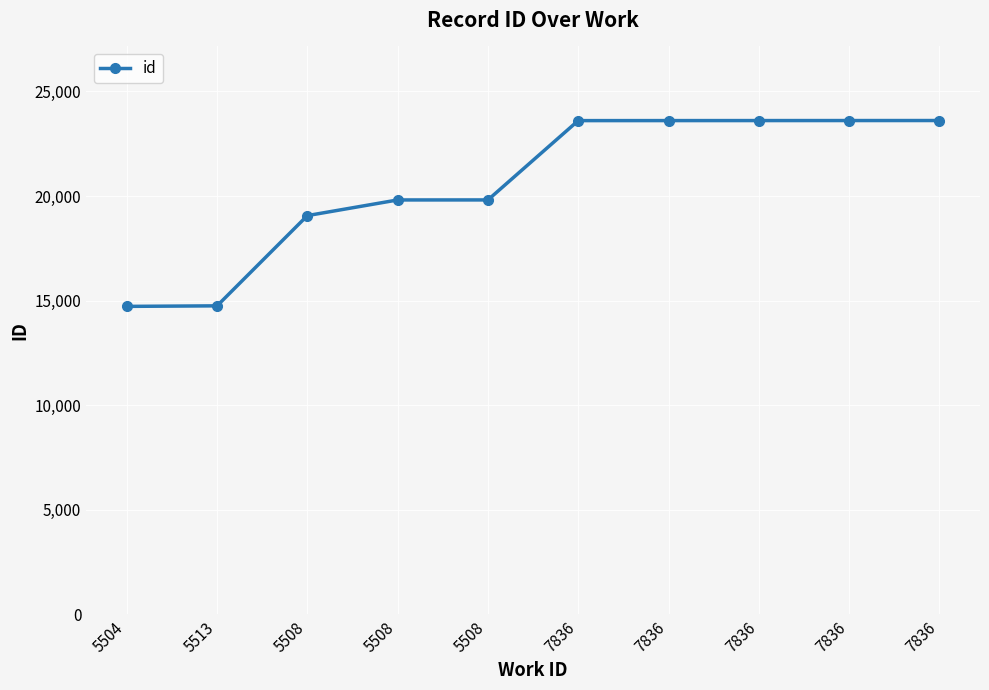

Is this an area chart (filled region under the line)?

No